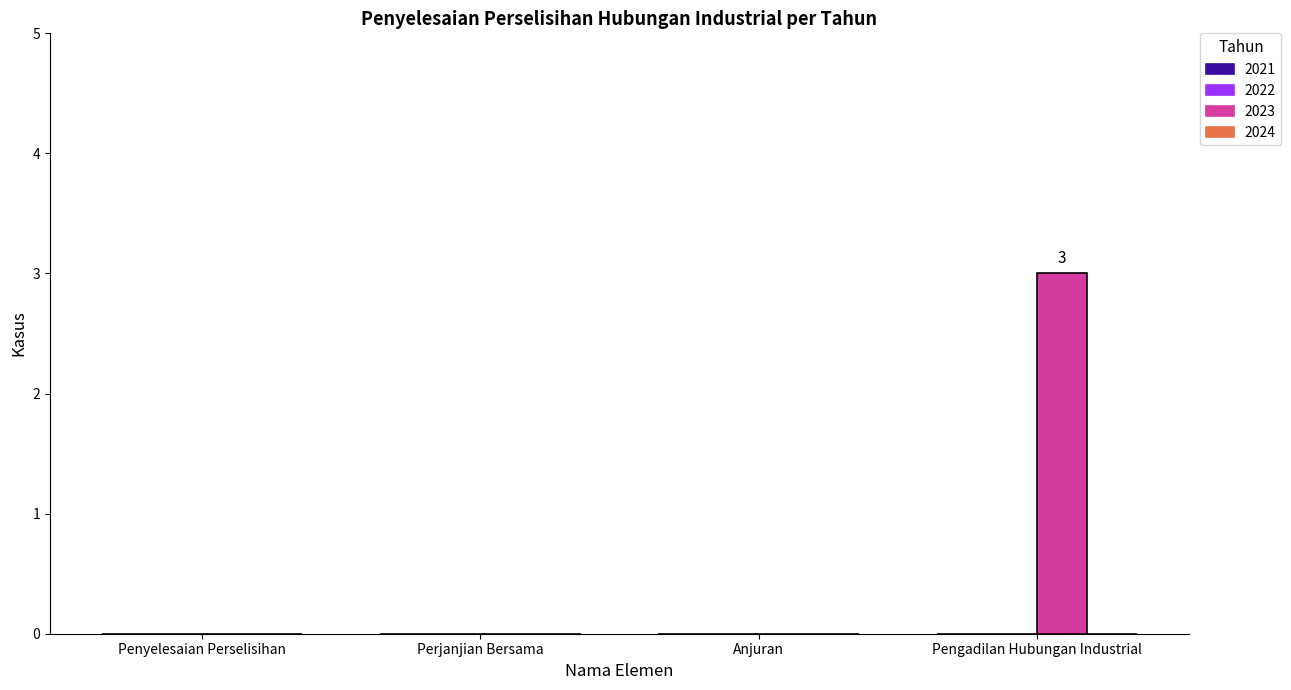

True or false: the data shows 4 at Pengadilan Hubungan Industrial.

False